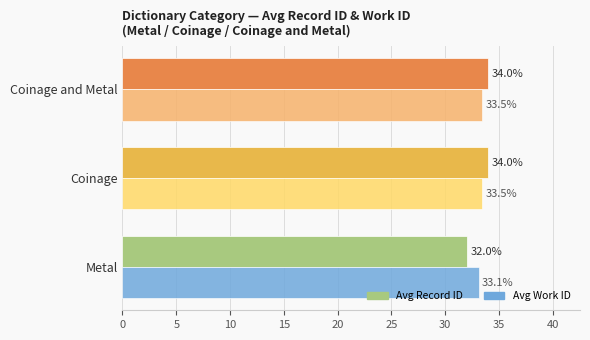

What is the spread (max minus min) of values at Metal?

1.1